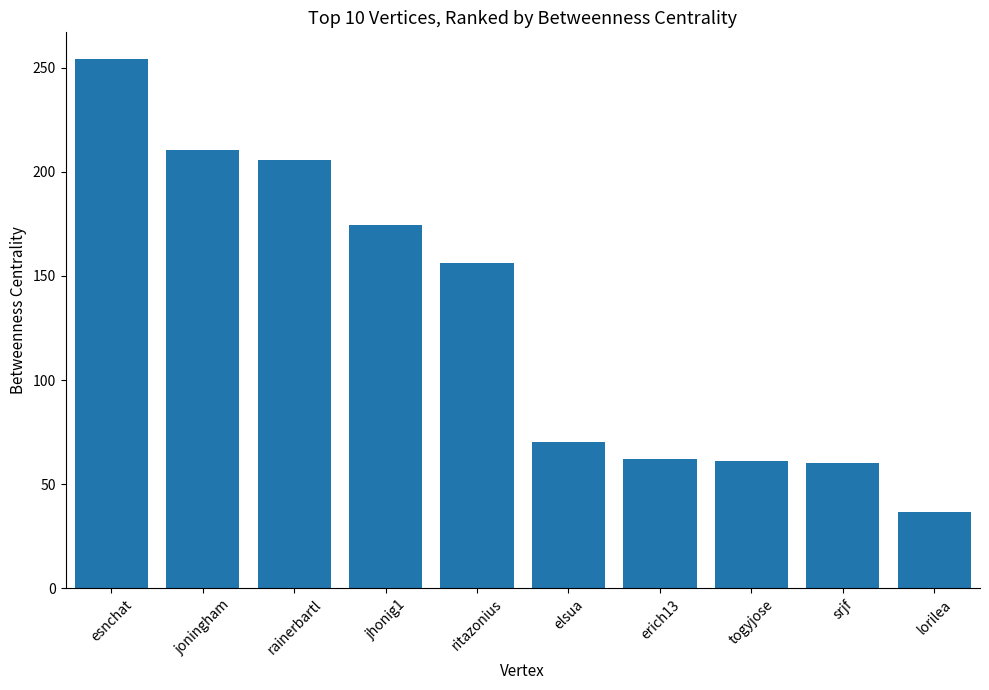

What is the difference between the maximum and minimum values?

217.9